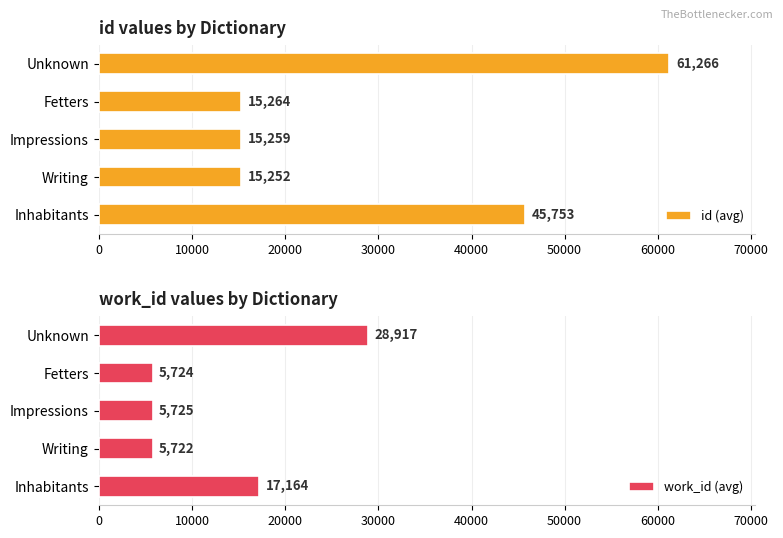

Which category has the highest value in the work_id (avg) series?

Unknown